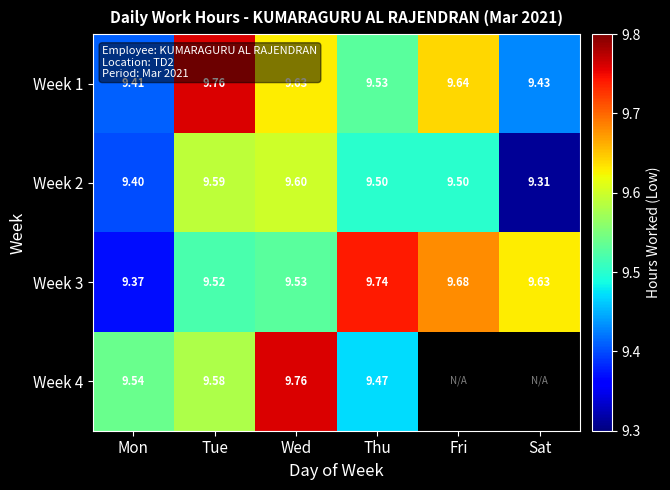

Is it true that Week 3 equals 6.7 at Sat?

False